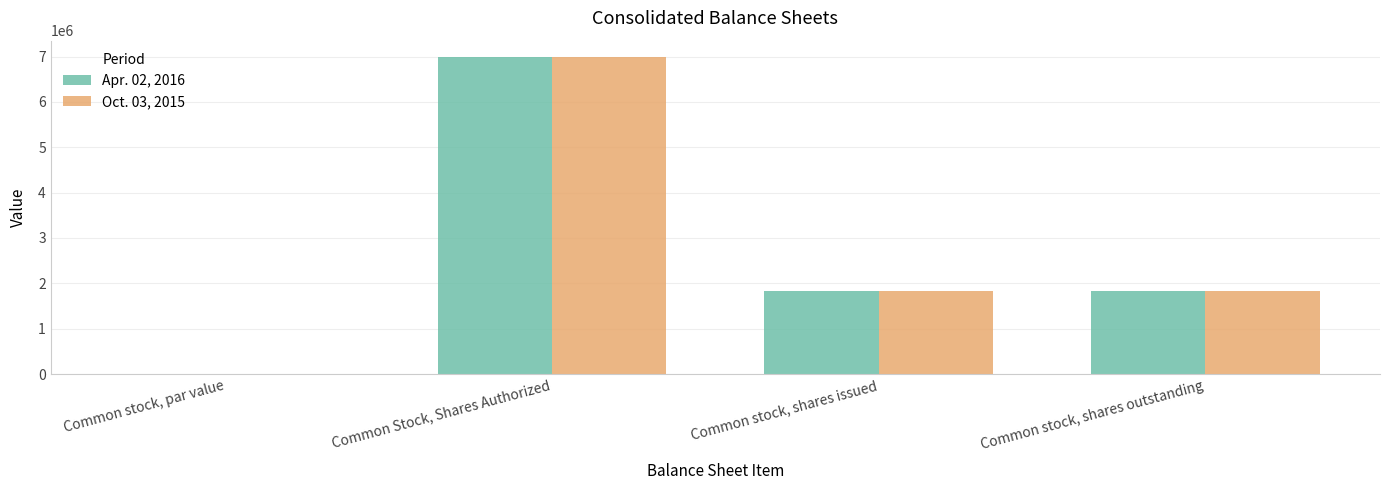

Reading right to left, what are all the values shown in this chart?

Apr. 02, 2016: 1839877.0	1839877.0	7000000.0	0.1
Oct. 03, 2015: 1839877.0	1839877.0	7000000.0	0.1